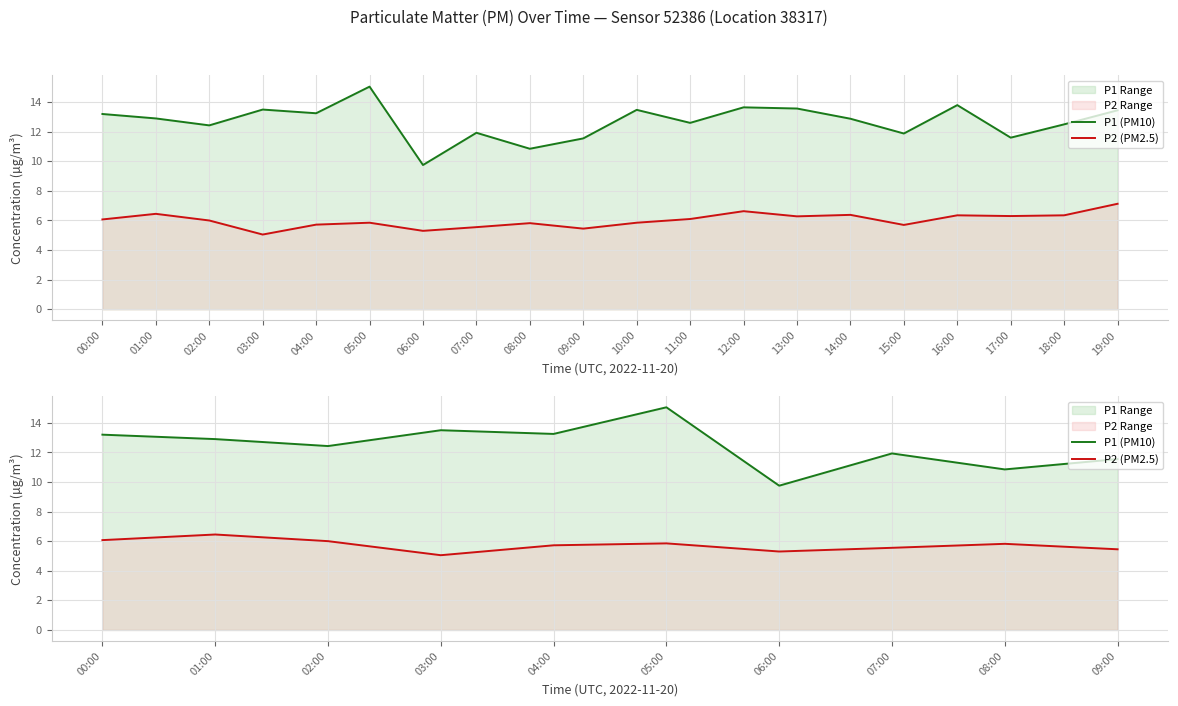

What is the value of the P1 (PM10) point at the 2nd from the left?

12.9